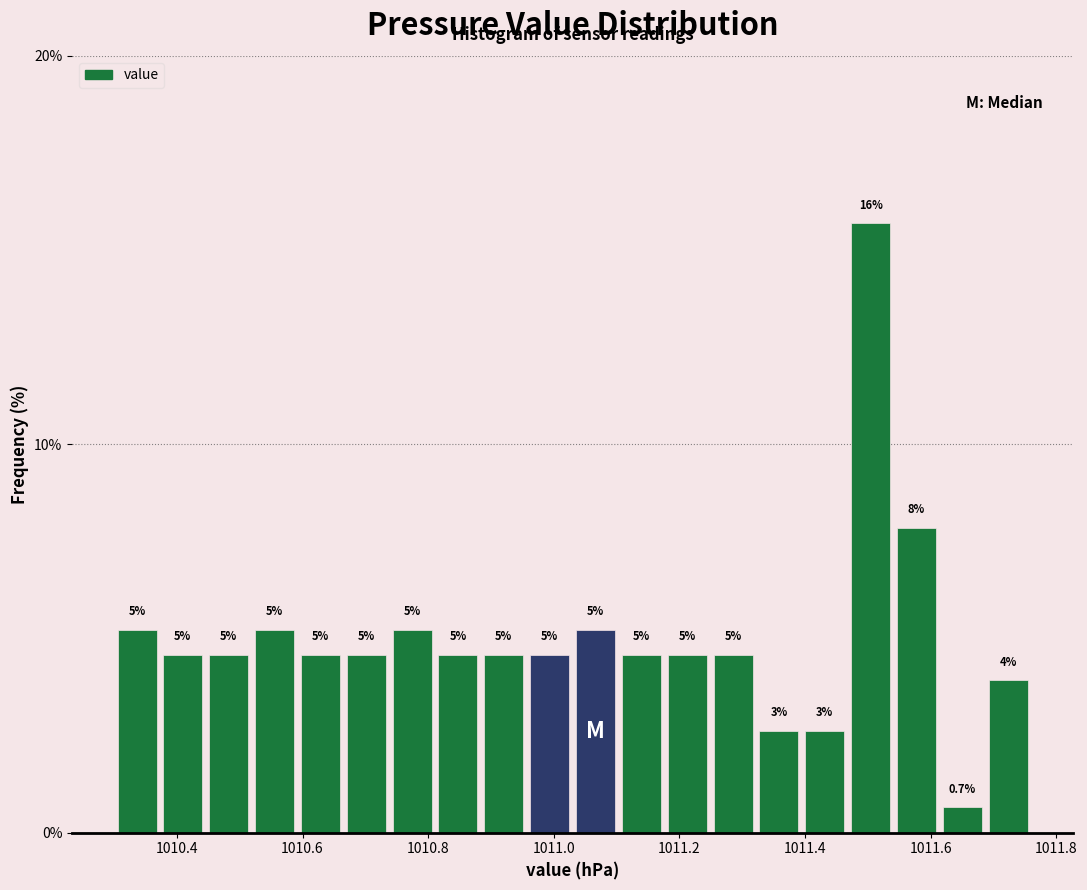

Read against the x-axis, roughly where is the centre of the tallest bar?

1011.50